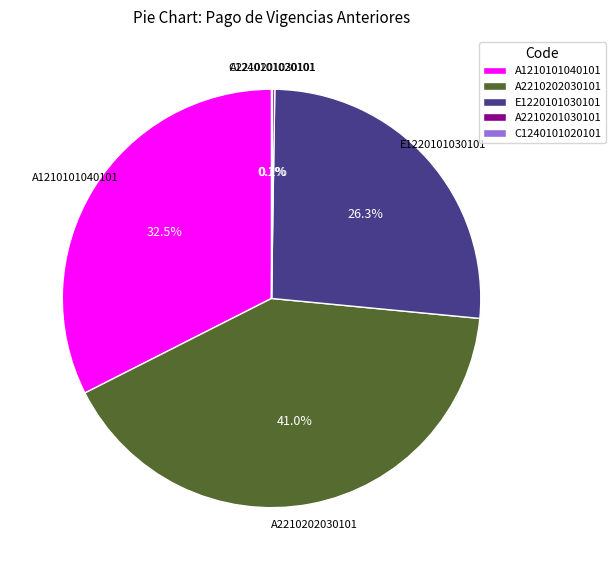

Combined, what portion of the pie is A1210101040101 and E1220101030101?

58.7%